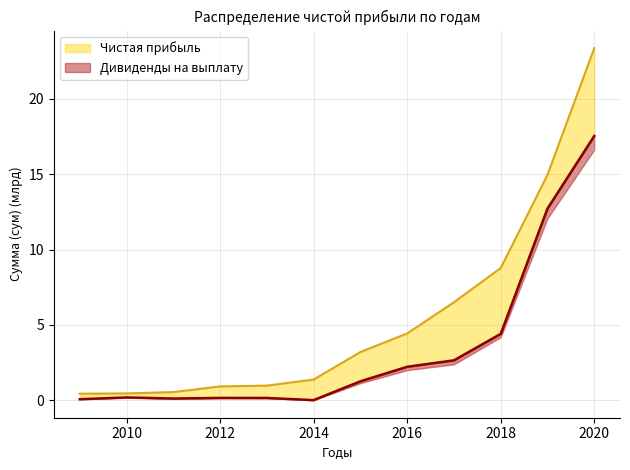

True or false: На дивиденды and Чистая прибыль cross at least once.

False